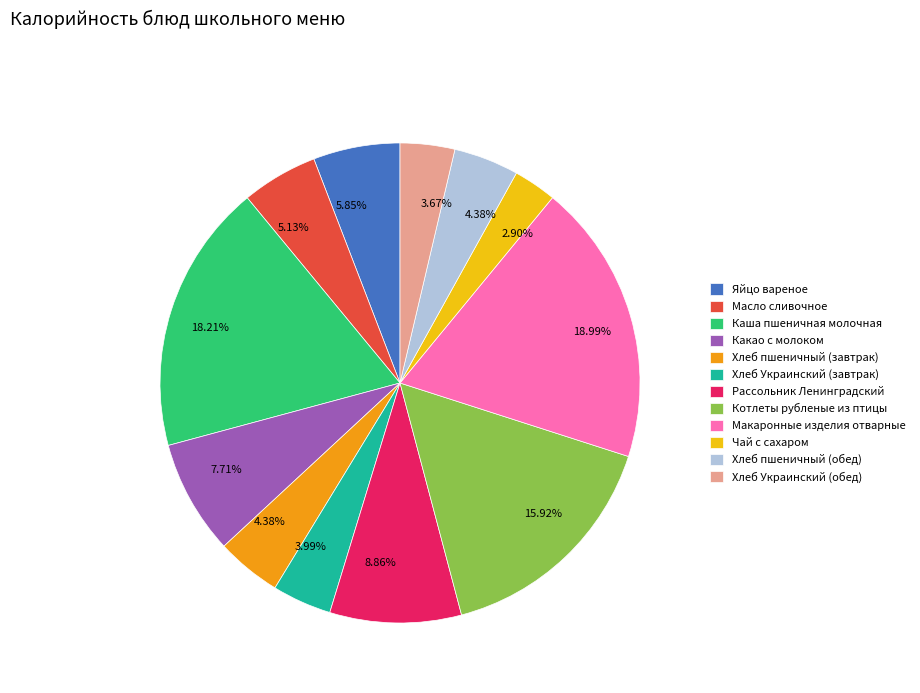

What is the smallest slice in the pie chart?

Чай с сахаром